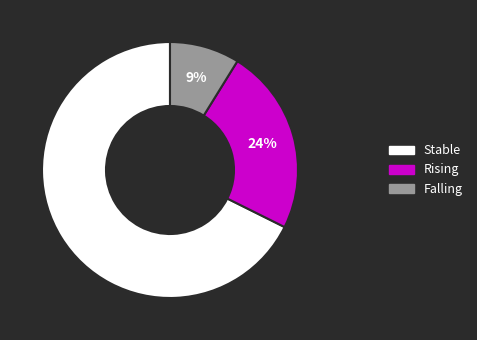

To the nearest percent, what is the average slice percentage?

33%